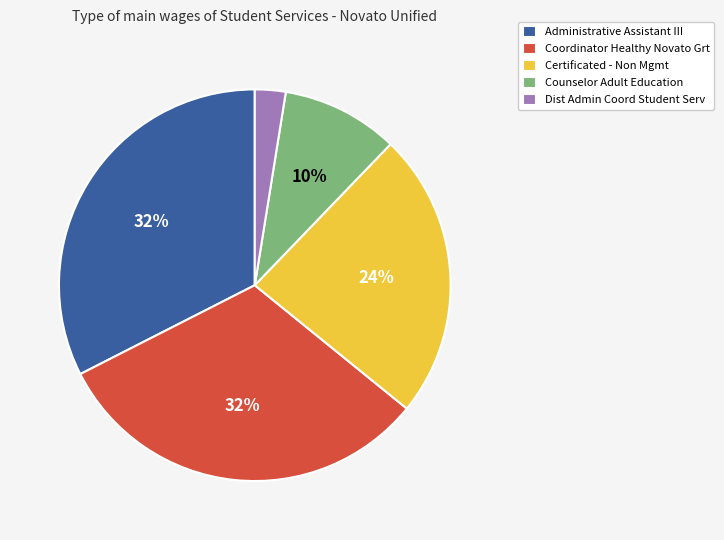

Combined, do Certificated - Non Mgmt and Dist Admin Coord Student Serv account for over 50%?

No